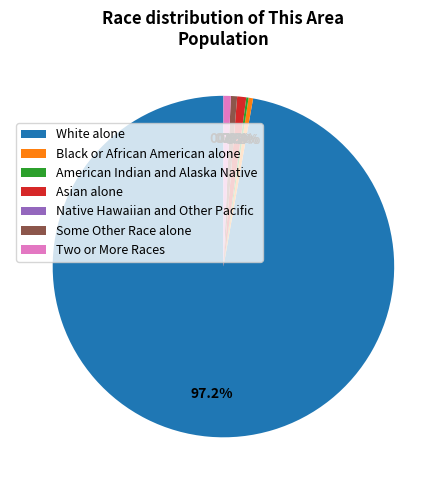

Which has a higher value, Some Other Race alone or American Indian and Alaska Native?

Some Other Race alone